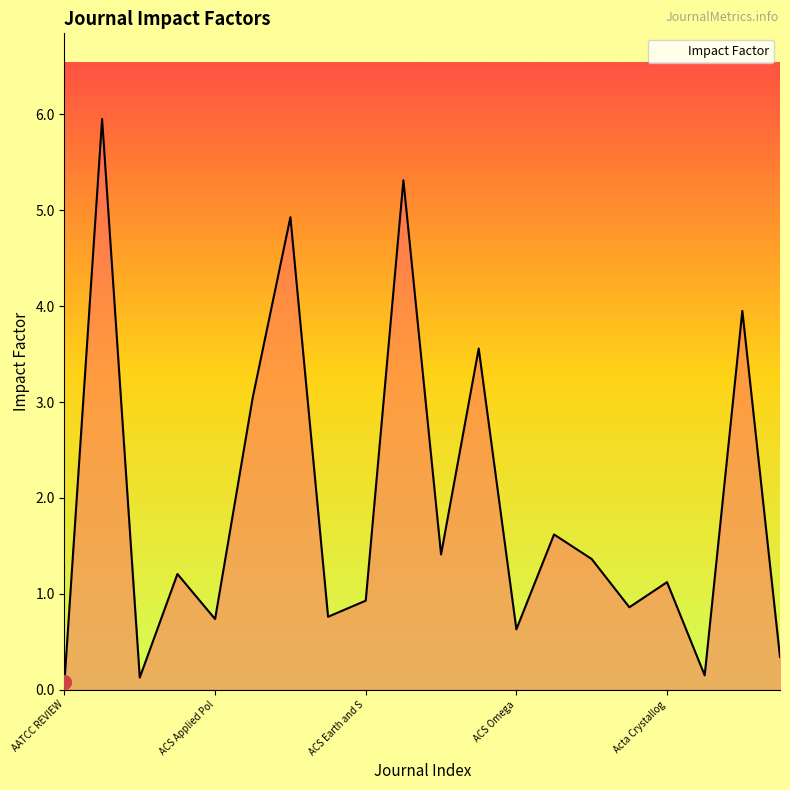

What is the greatest value displayed?

6.0